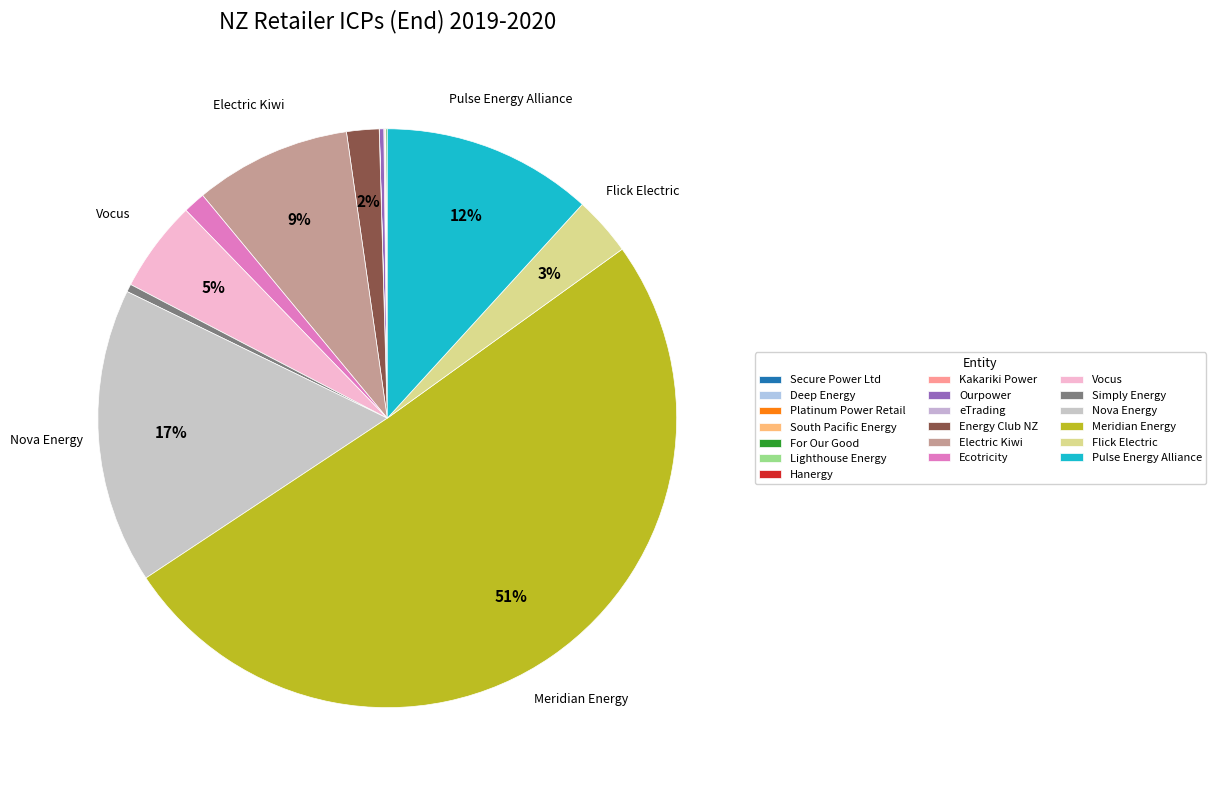

Between Simply Energy and Flick Electric, which is larger?

Flick Electric